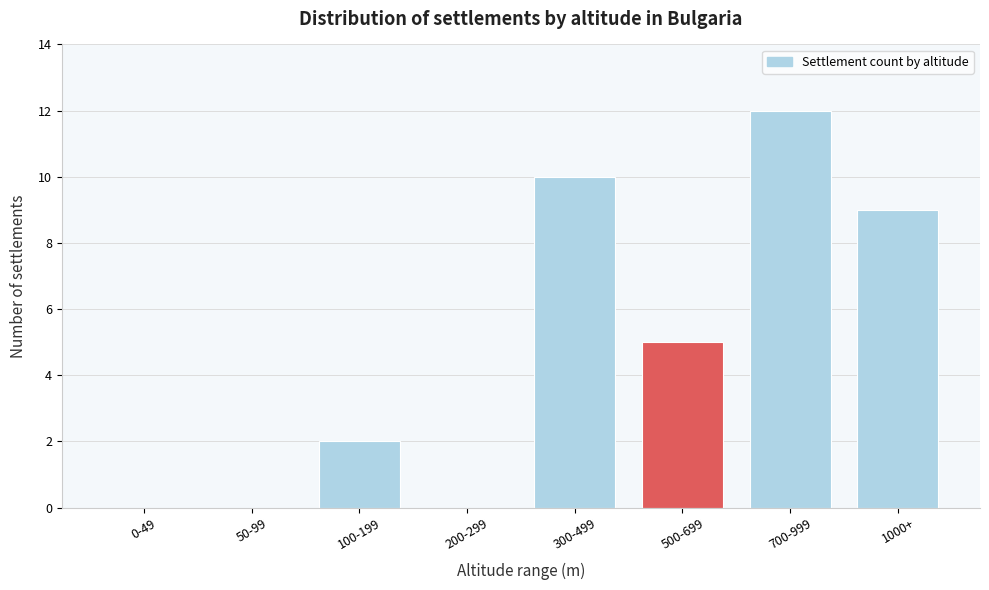

Reading left to right, transcribe all the data shown in this chart.

0-49=0	50-99=0	100-199=2	200-299=0	300-499=10	500-699=5	700-999=12	1000+=9